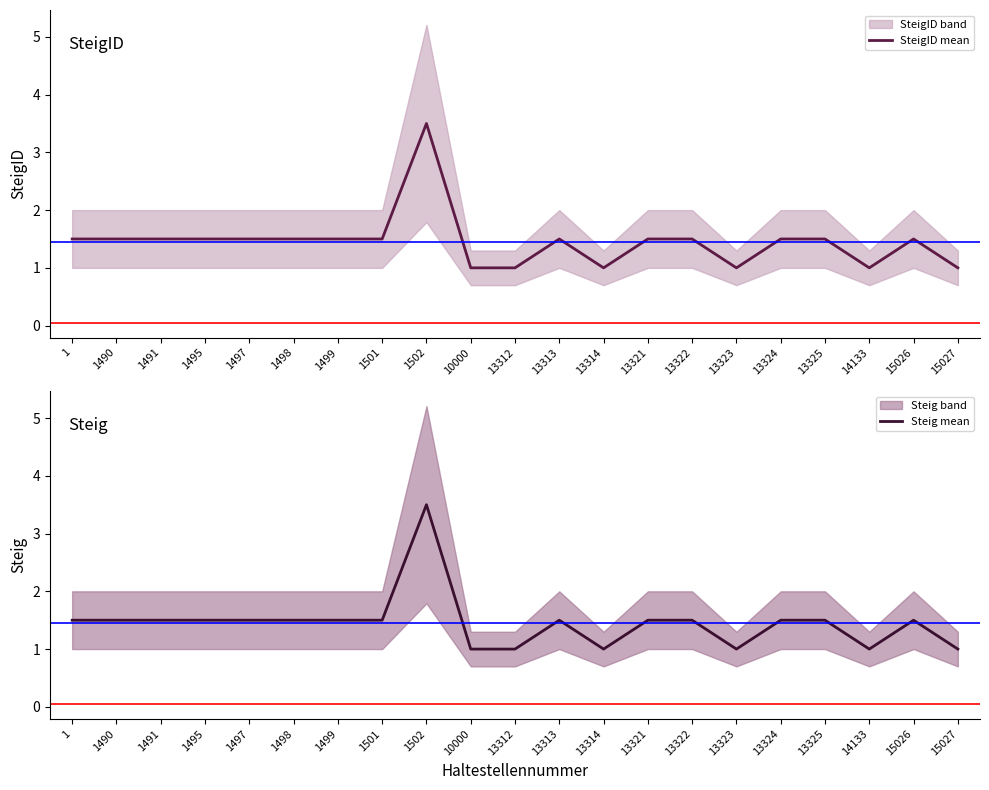

How many series are shown in this chart?

2